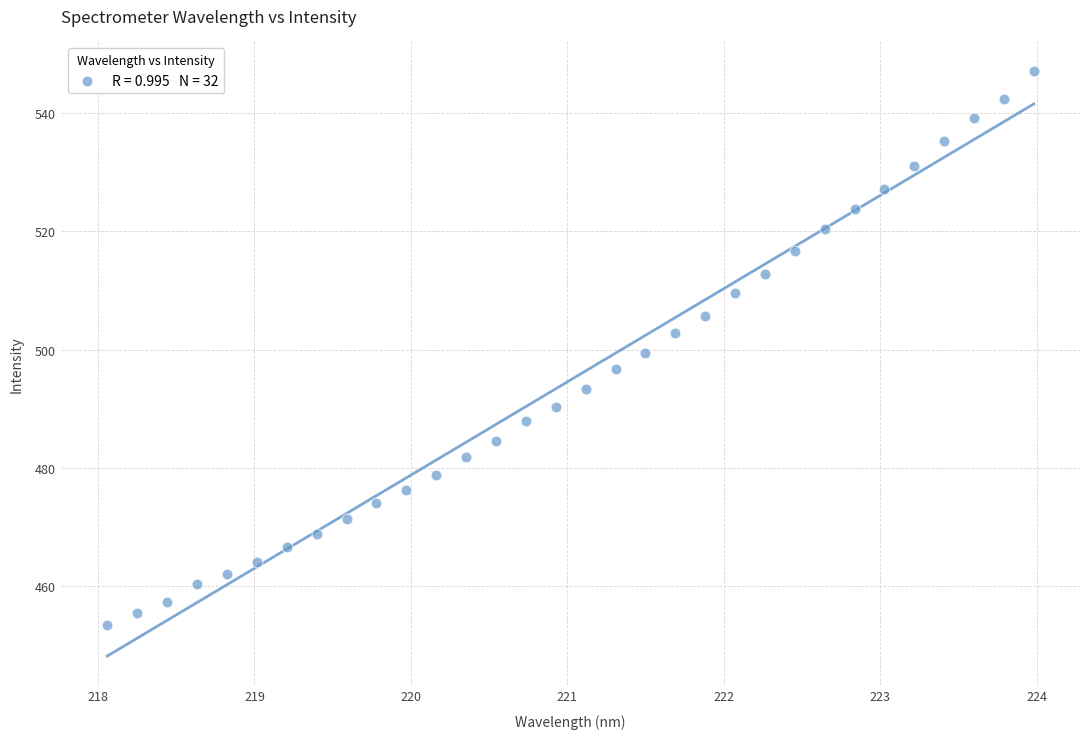

What is the range of Y values (max minus min)?

93.6